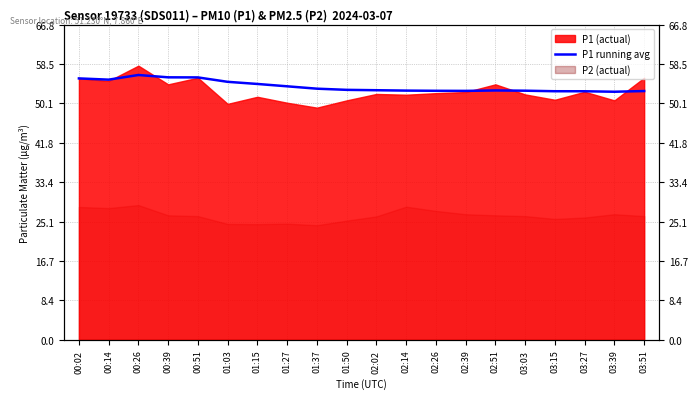

What position from the right is 03:03?

5